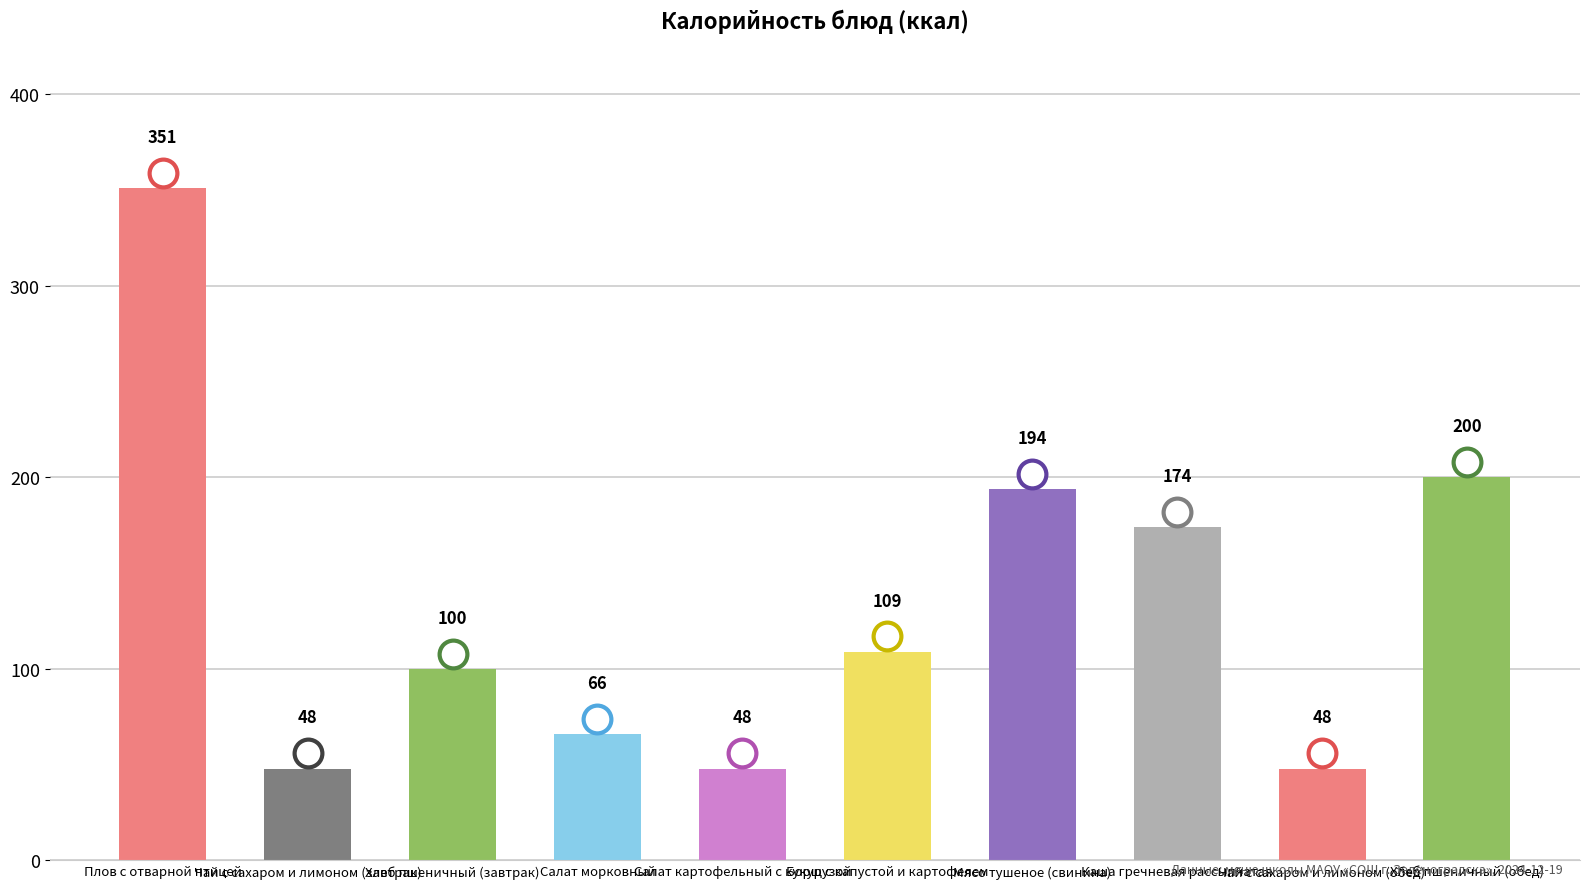

Which category has the highest value across all series?

Плов с отварной птицей